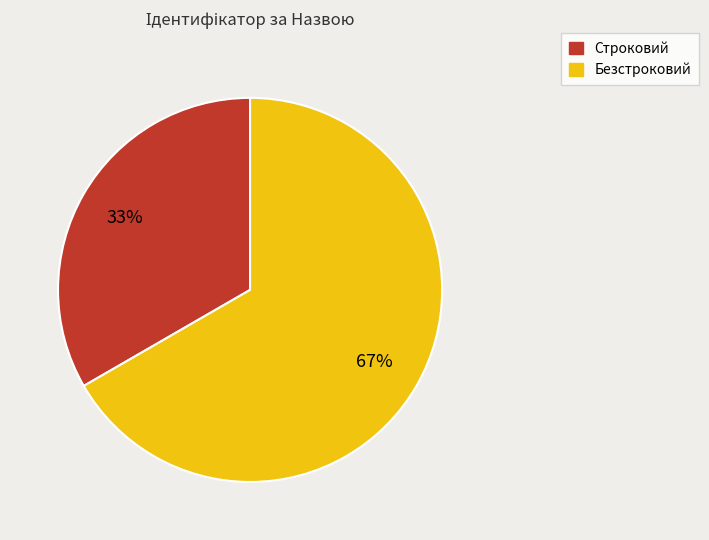

What percentage is the Безстроковий slice, to the nearest percent?

67%